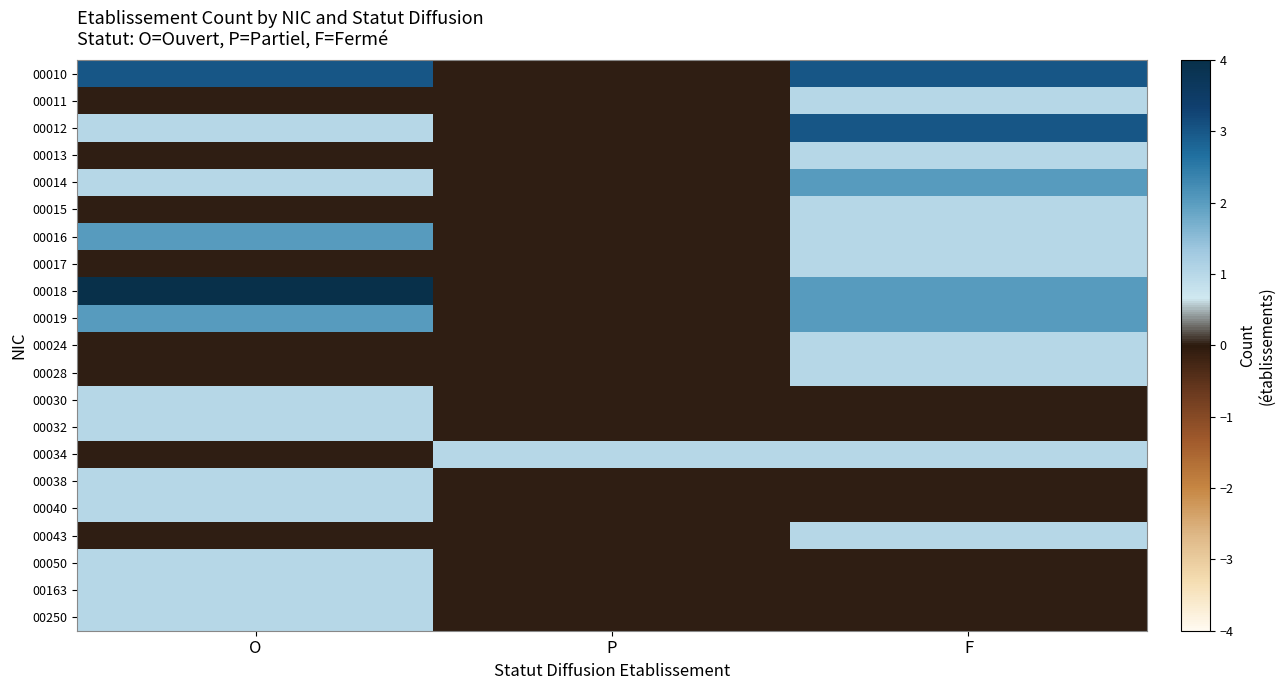

Count the number of data series in this chart.

21